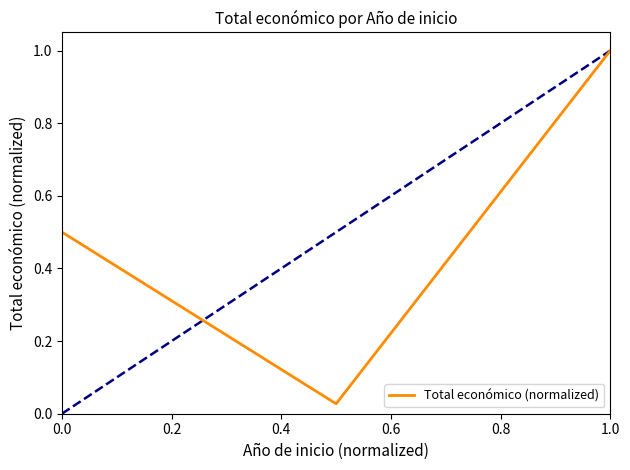

True or false: Total económico (normalized) has a value of 1.0 at 1.0.

True